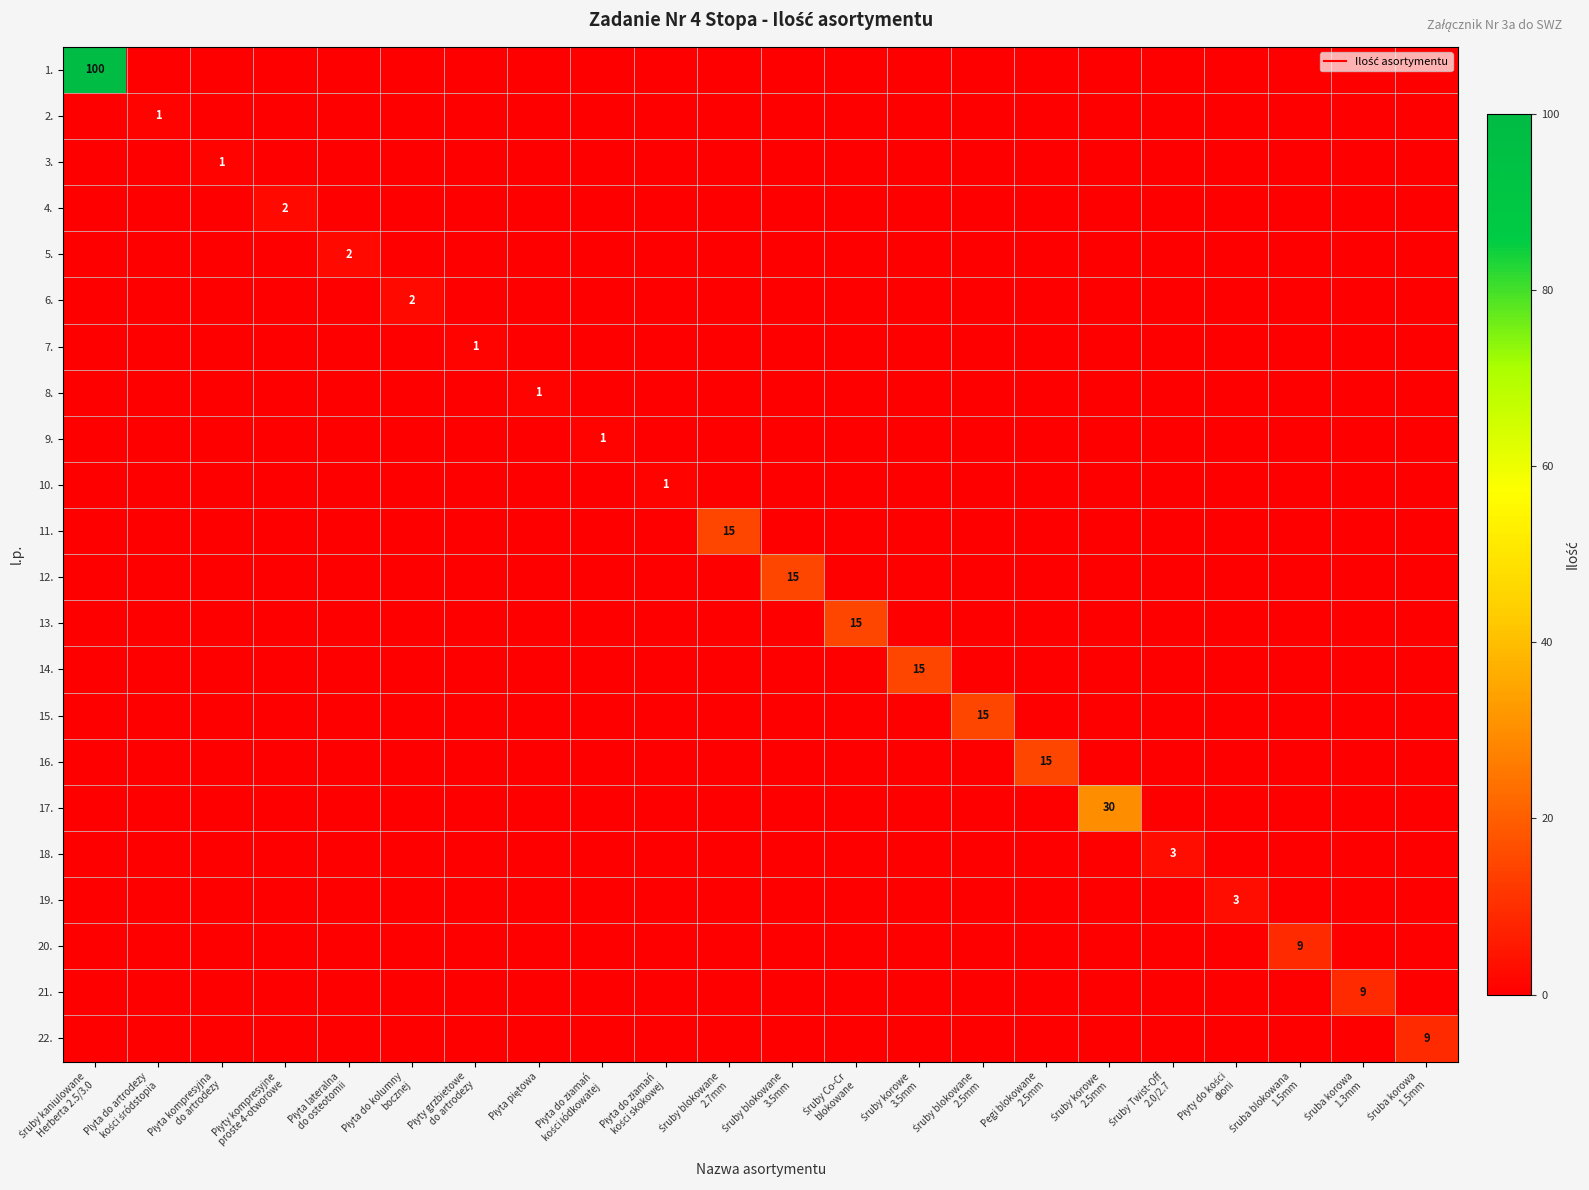

What is the difference between the maximum and minimum values in the 4. series?

2